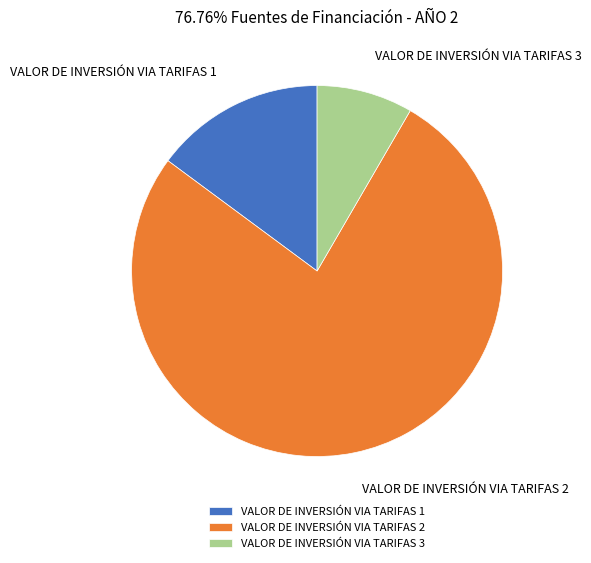

Is there a majority slice in this chart?

Yes